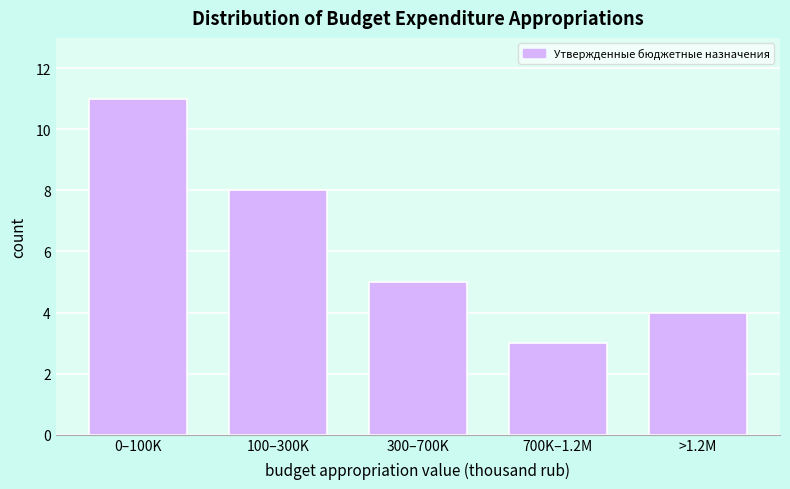

Reading left to right, extract all data points from this chart.

11	8	5	3	4